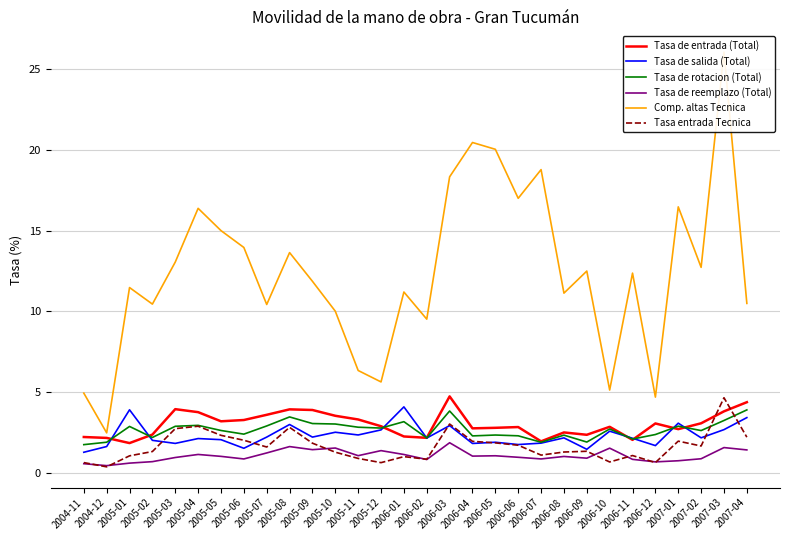

Is it true that Tasa de reemplazo (Total) equals 0.6 at 2004-12?

False